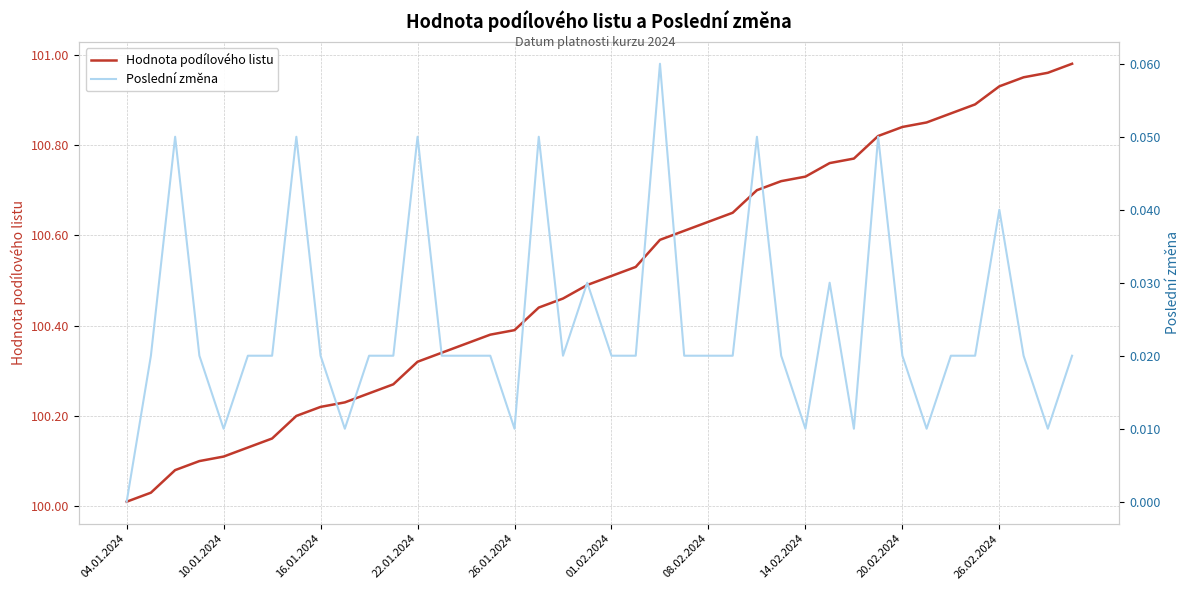

Which series has the largest range (max minus min)?

Hodnota podílového listu